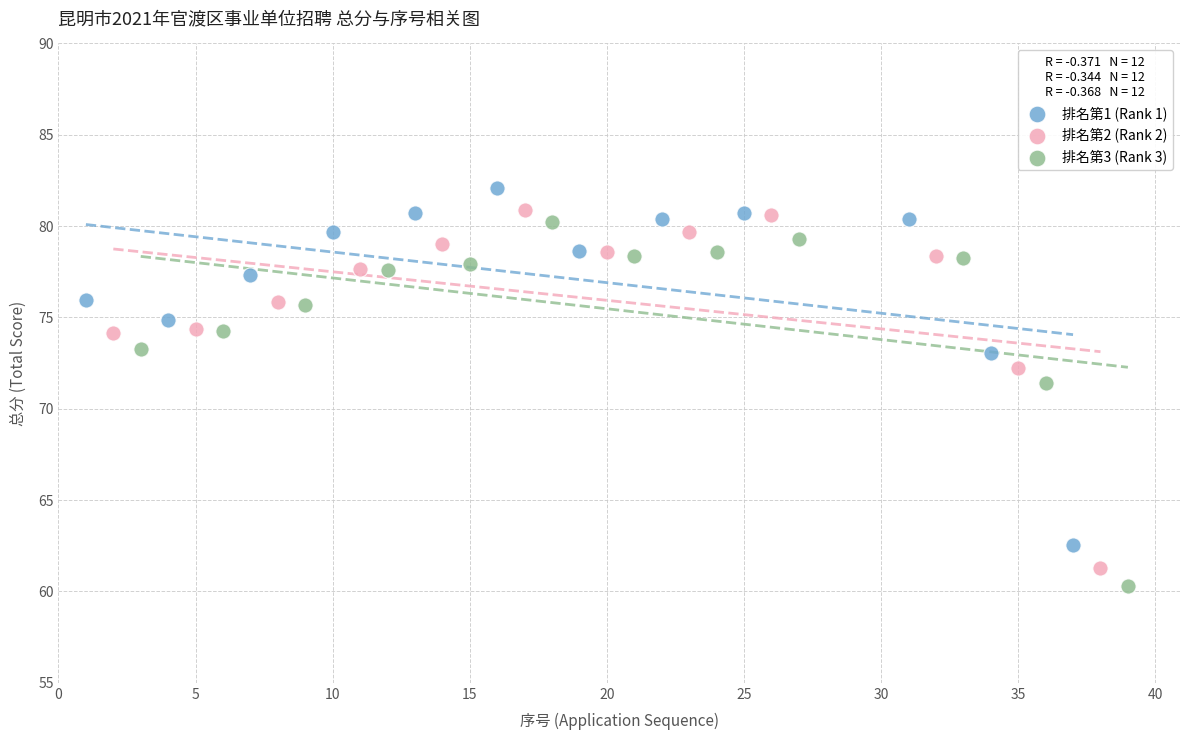

What are all the series names shown in the legend?

排名第1 (Rank 1), 排名第2 (Rank 2), 排名第3 (Rank 3)